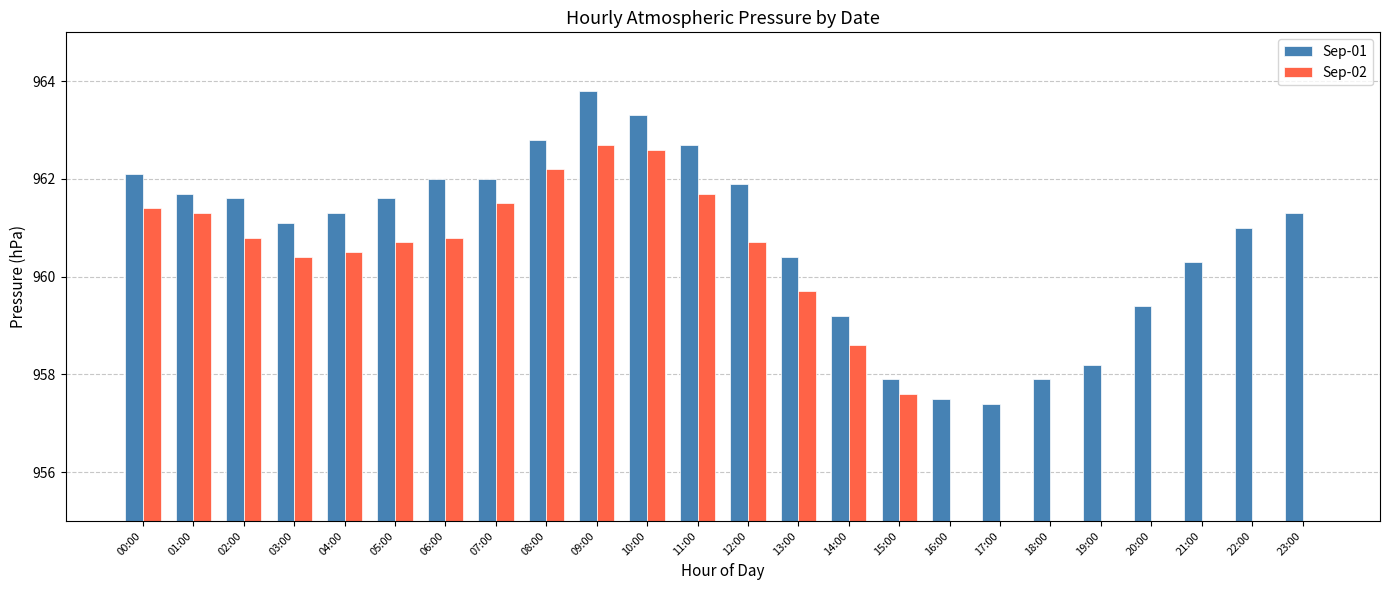

Which series changed the most between 00:00 and 08:00?

Sep-02